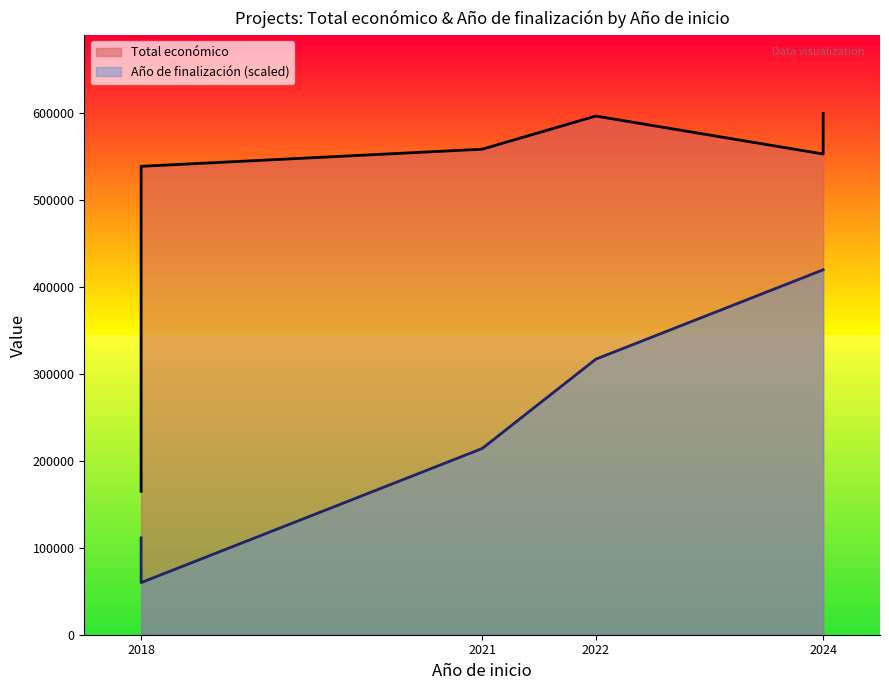

Count the number of values greater than 558710.

4